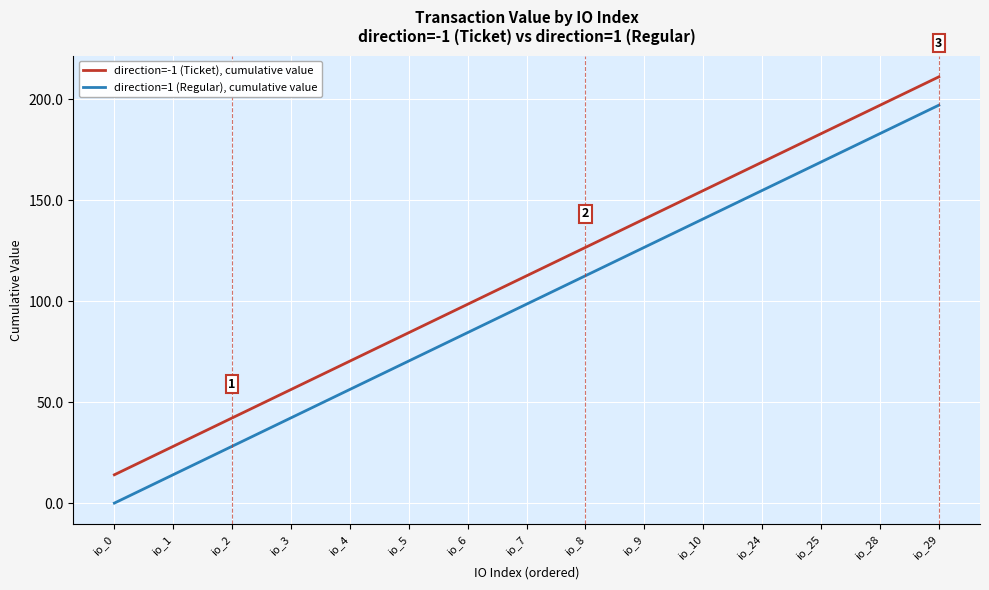

What is the difference between the maximum and minimum values in the direction=-1 (Ticket), cumulative value series?

197.1